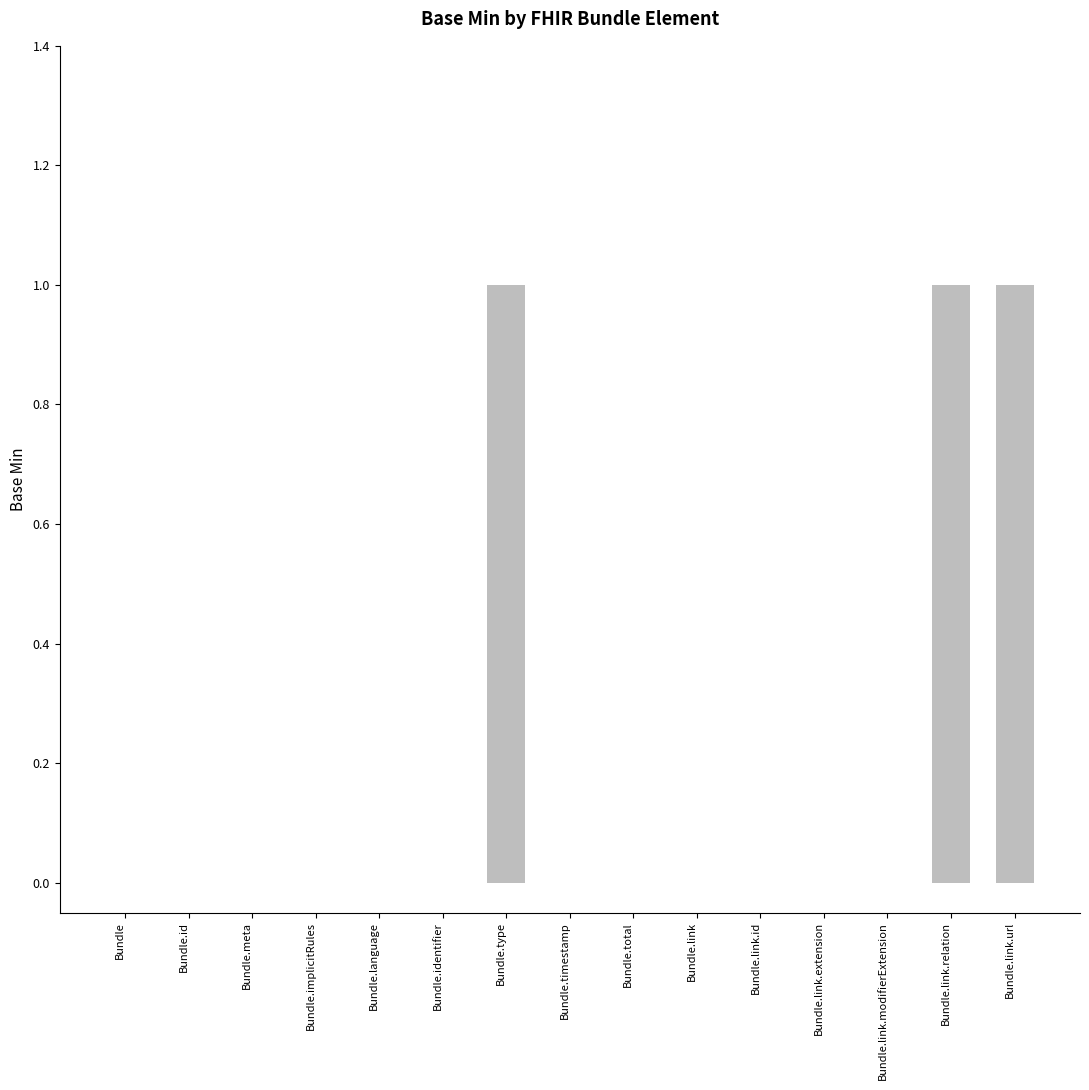

The chart shows a value of 1 at Bundle.link.relation. True or false?

True